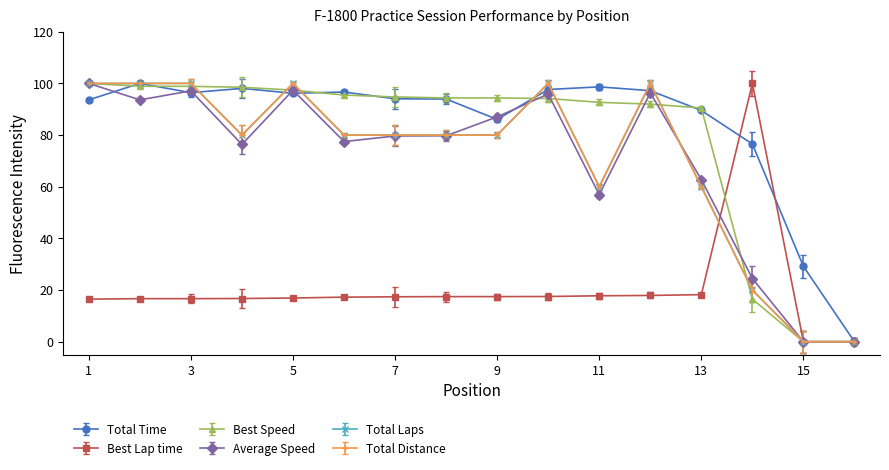

Does the chart have visible grid lines?

No